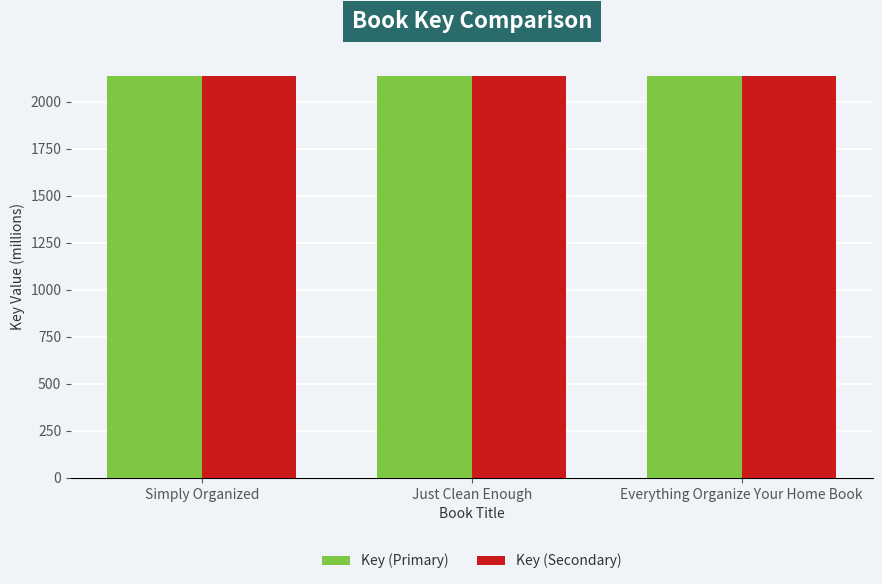

The Key (Primary) series shows 976.3 at Everything Organize Your Home Book. True or false?

False